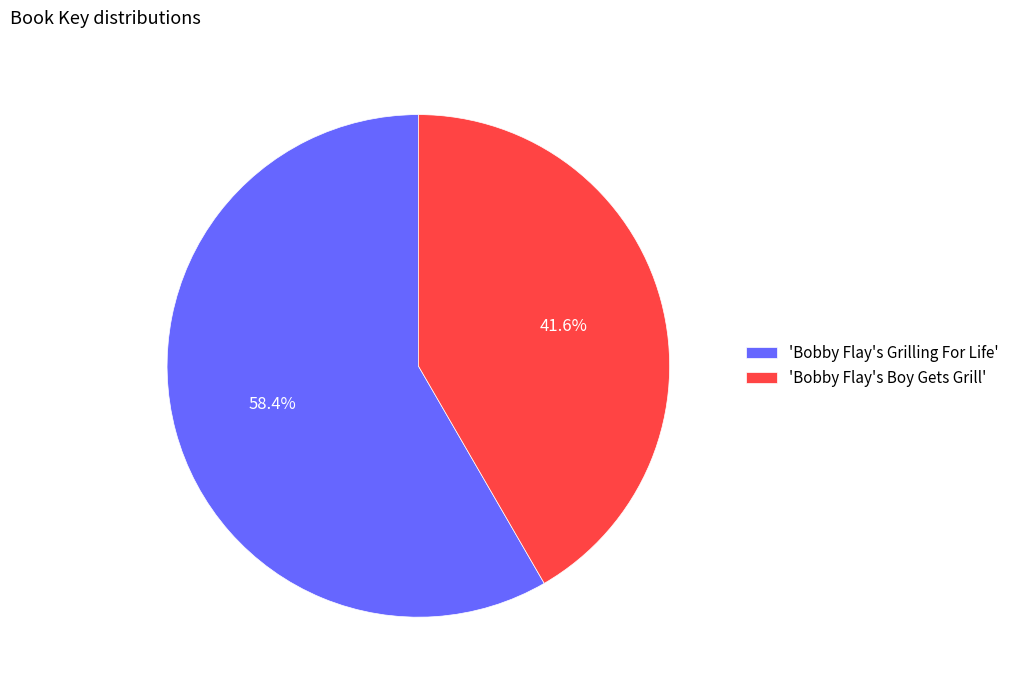

Count the number of slices in the pie.

2